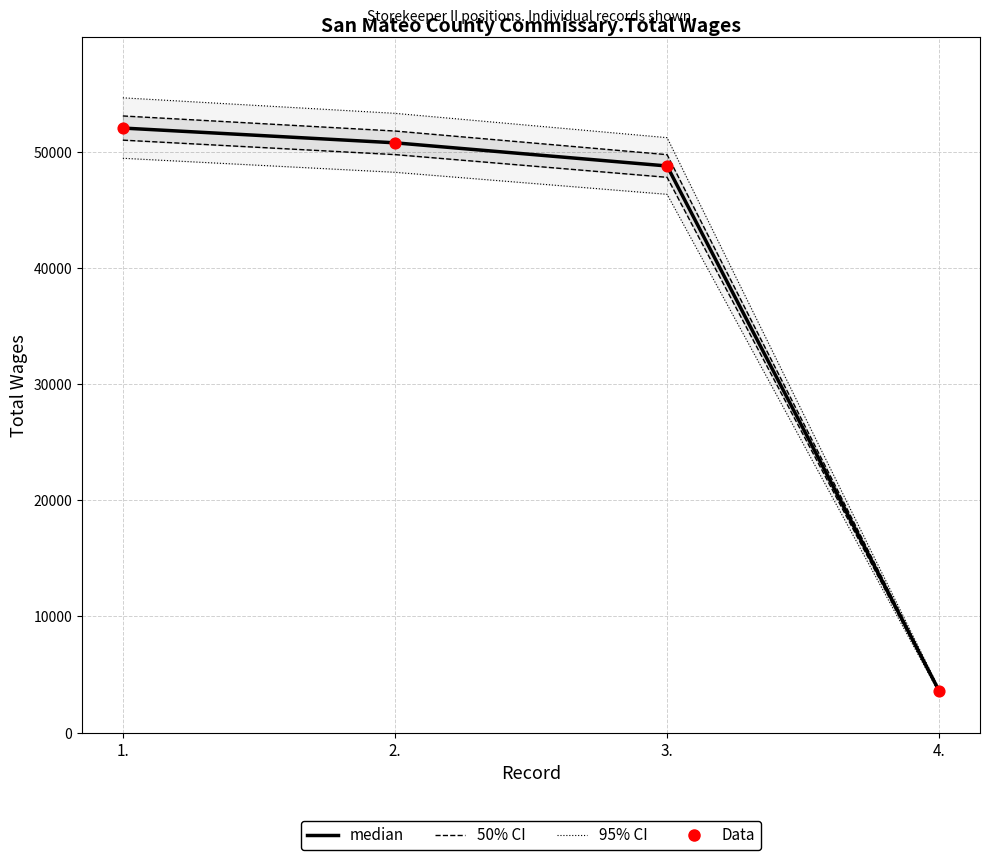

Which series has the largest total across all categories?

median